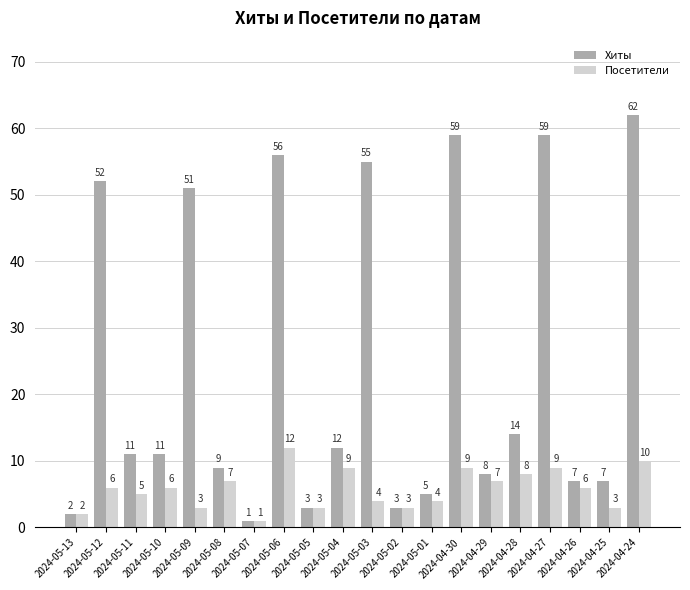

Which series changed the most between 2024-05-13 and 2024-05-03?

Хиты